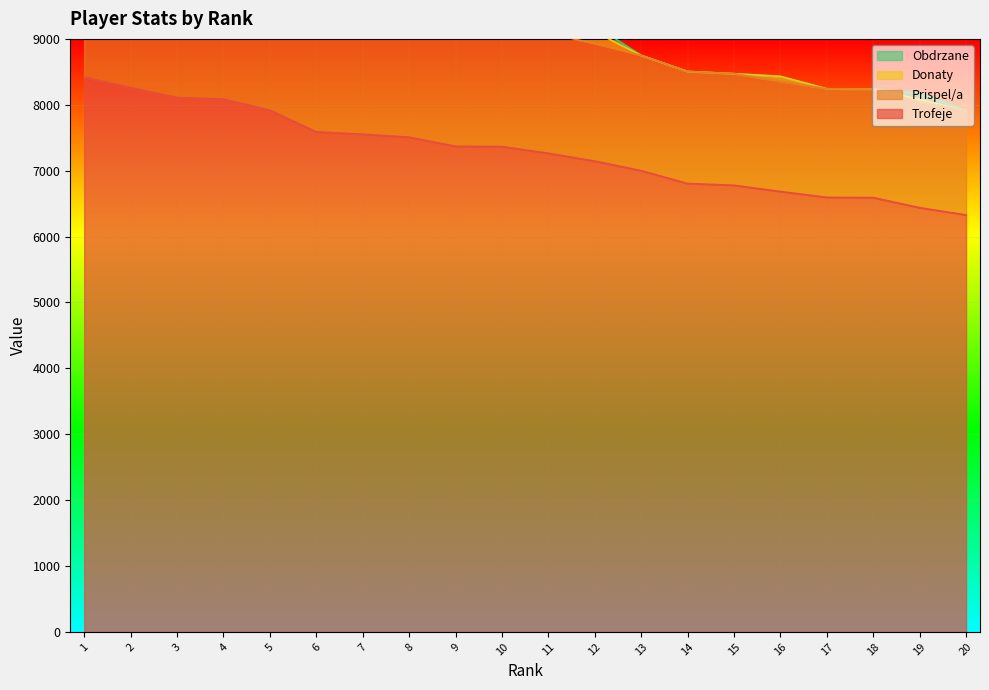

Reading left to right, extract all data points from this chart.

Trofeje: 1=8419	2=8260	3=8110	4=8086	5=7918	6=7589	7=7553	8=7508	9=7370	10=7365	11=7264	12=7145	13=7000	14=6805	15=6778	16=6684	17=6595	18=6591	19=6438	20=6328
Prispel/a: 1=12628	2=12390	3=12165	4=12129	5=11877	6=11383	7=11329	8=11262	9=11055	10=11047	11=9080	12=8931	13=8750	14=8506	15=8472	16=8355	17=8243	18=8238	19=8047	20=7910